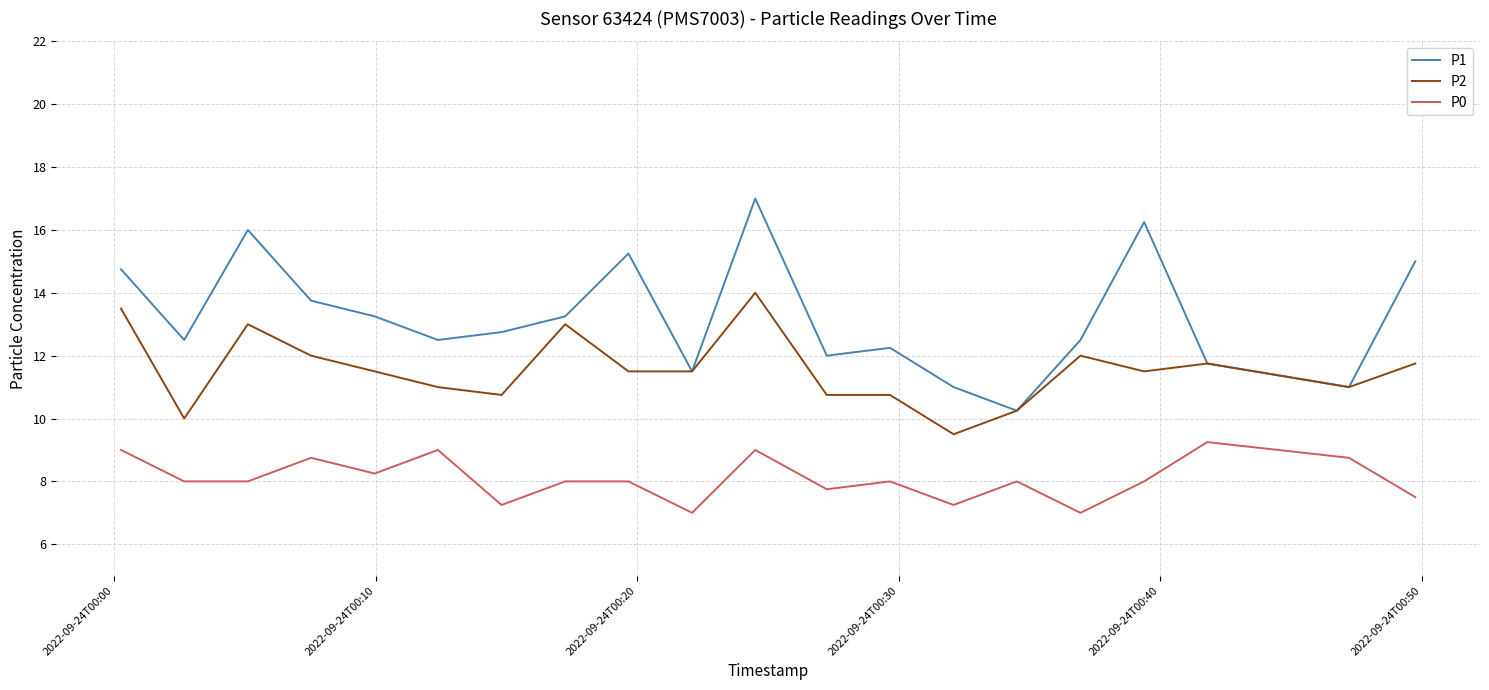

Which series has the largest total across all categories?

P1